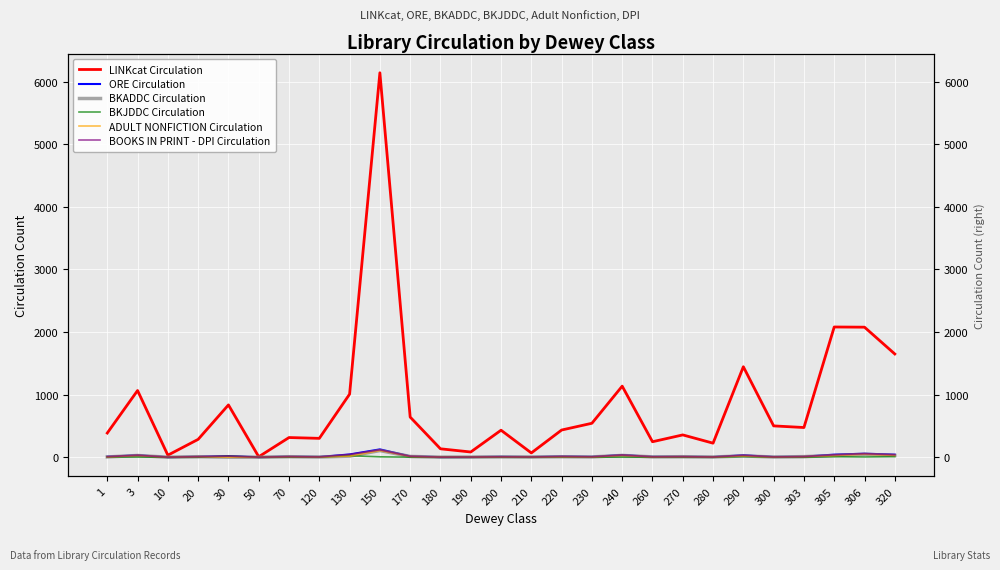

What are all the series names shown in the legend?

LINKcat Circulation, ORE Circulation, BKADDC Circulation, BKJDDC Circulation, ADULT NONFICTION Circulation, BOOKS IN PRINT - DPI Circulation